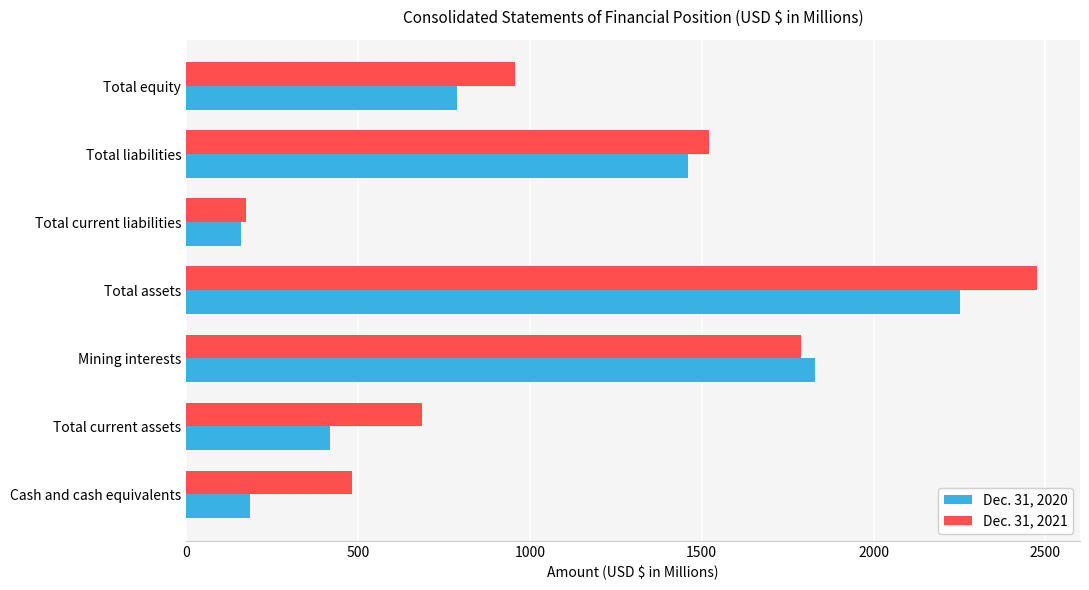

What is the spread (max minus min) of values at Total equity?

166.6